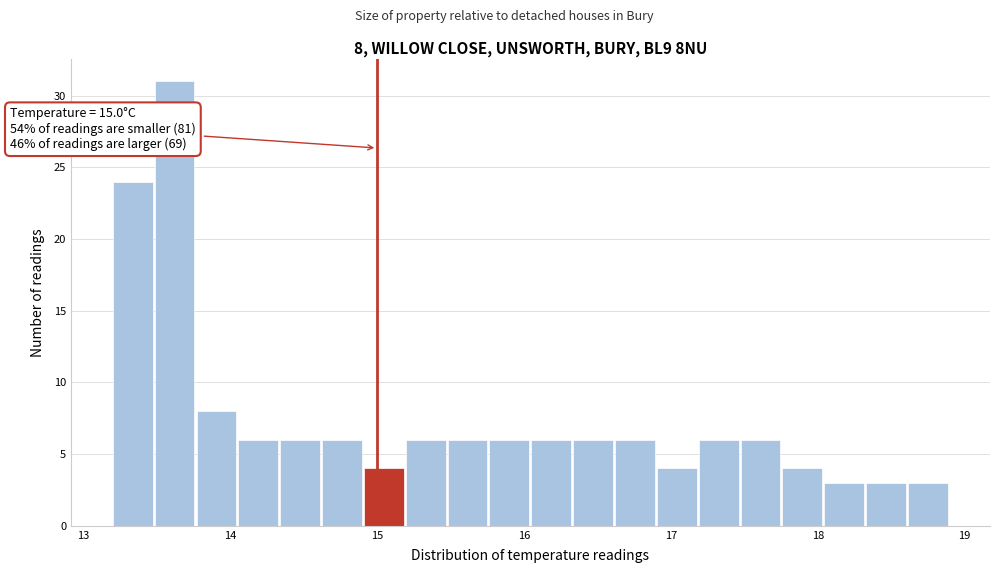

Read against the x-axis, roughly where is the centre of the tallest bar?

13.6